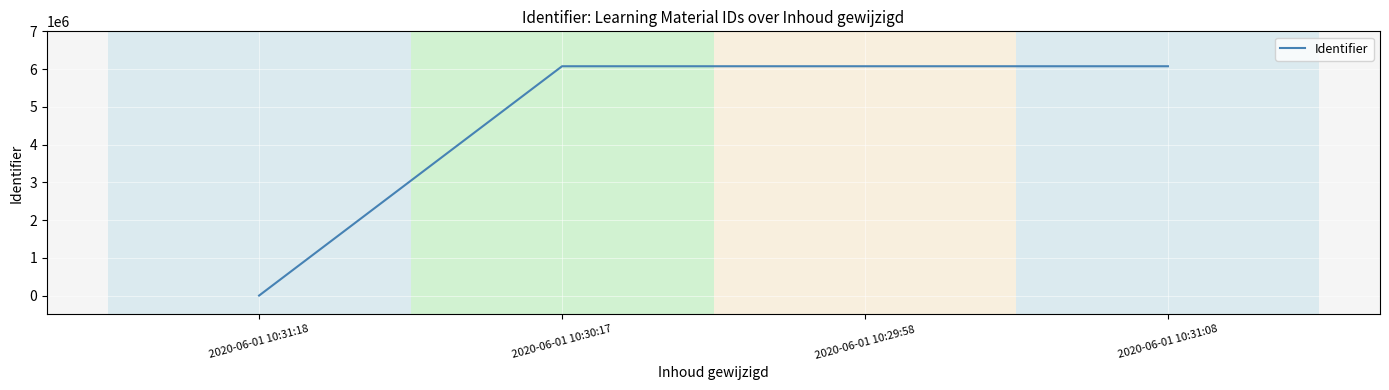

What is the sum of the values at 2020-06-01 10:31:18 and 2020-06-01 10:30:17?

6074974